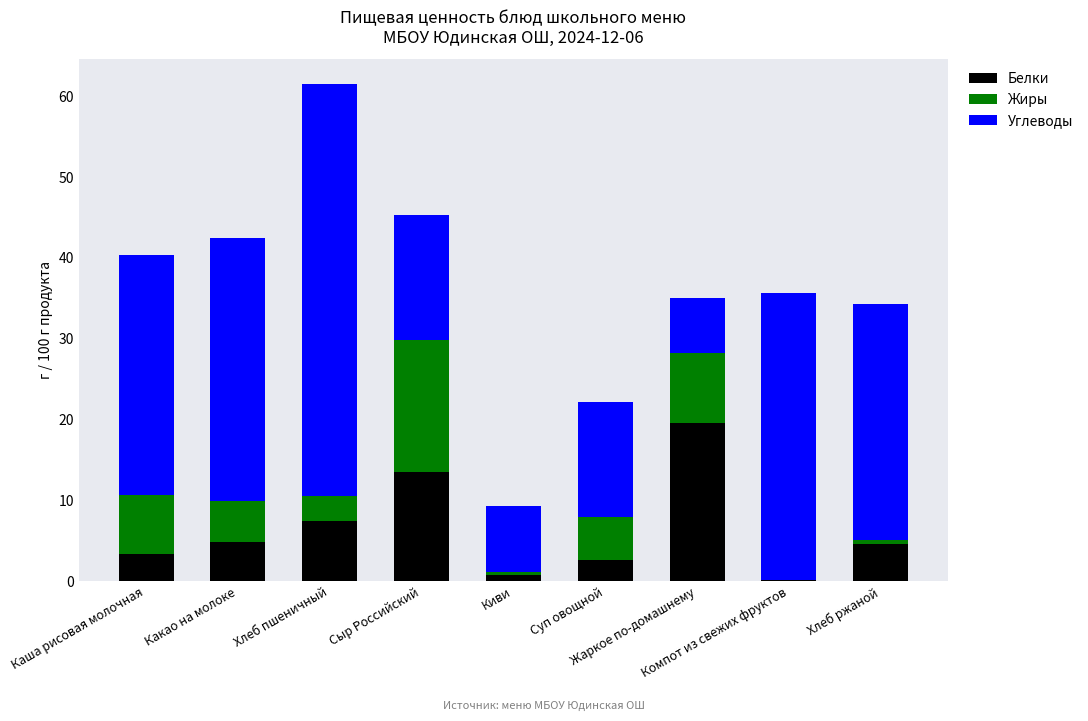

Count the number of categories in the chart.

9